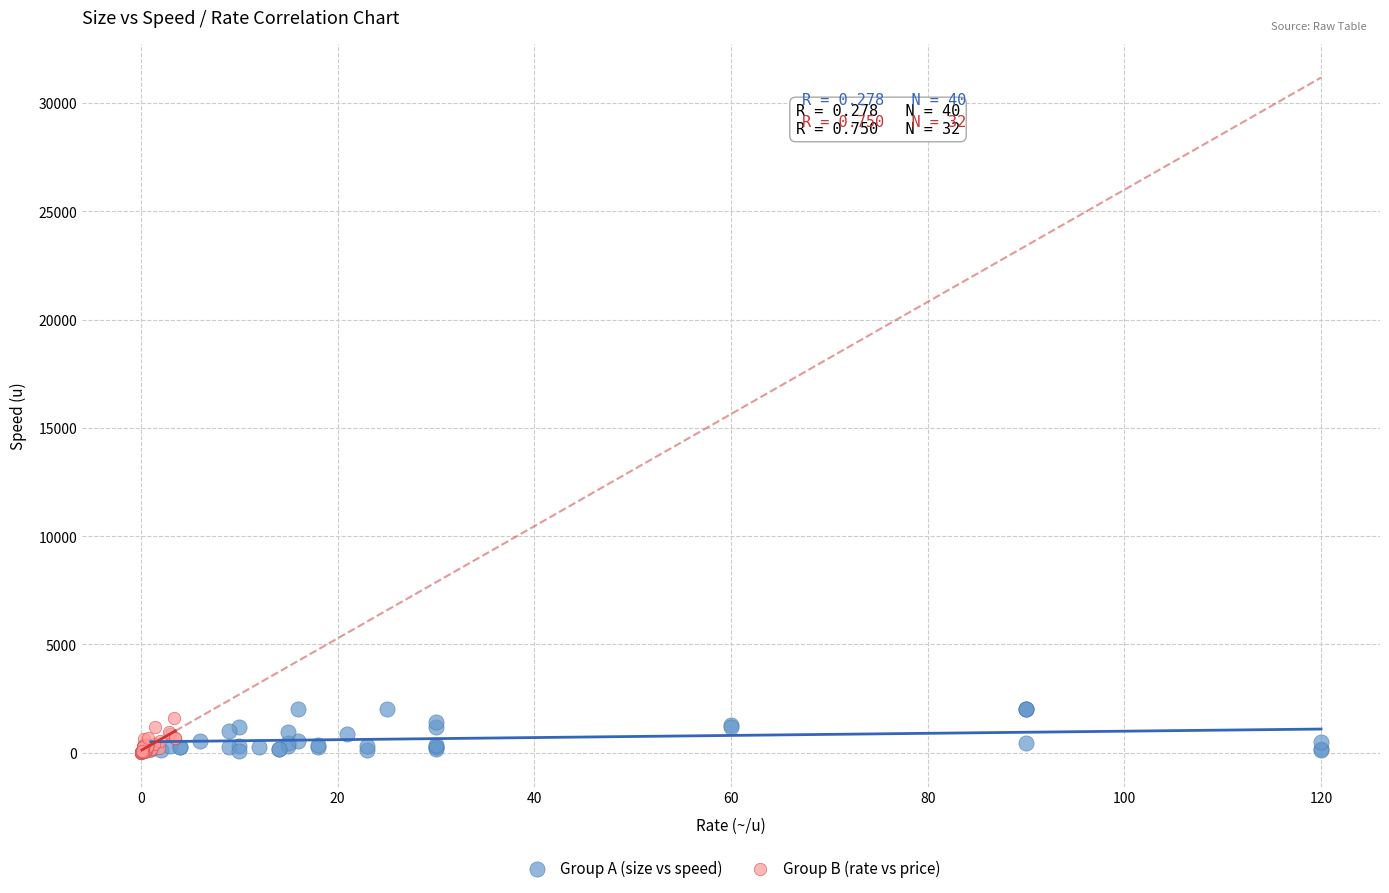

Which series has the widest spread of Y values?

Group A (size vs speed)